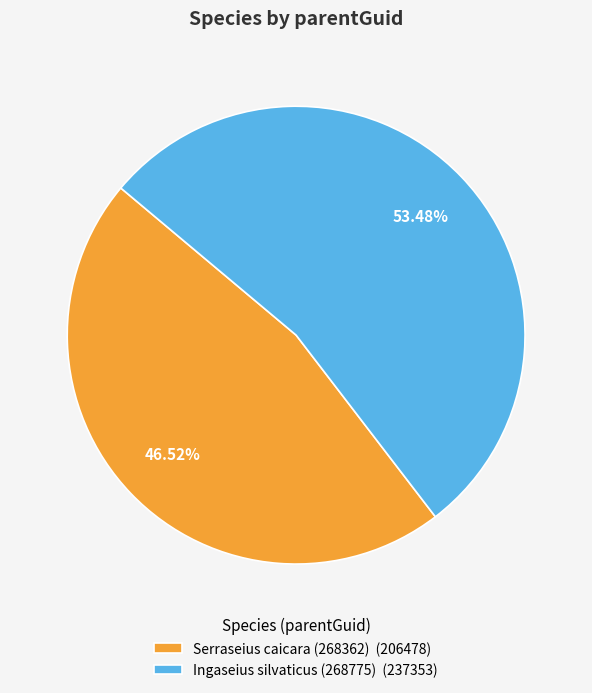

Is it true that Serraseius caicara (268362) is 47% of the pie?

True